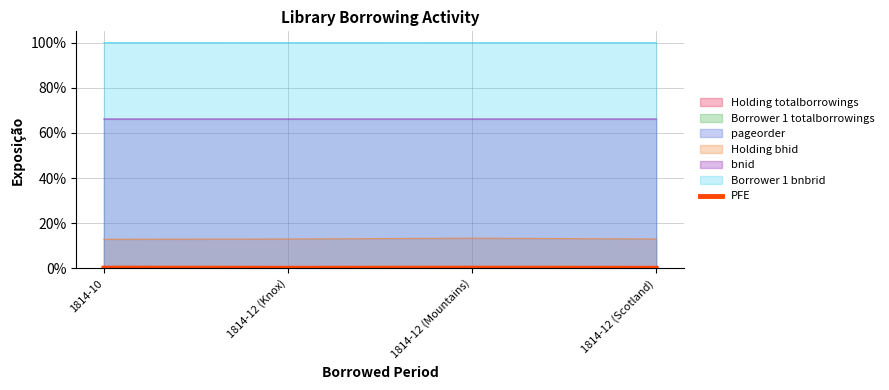

At which label is the value closest to 0?

1814-12 (Knox)